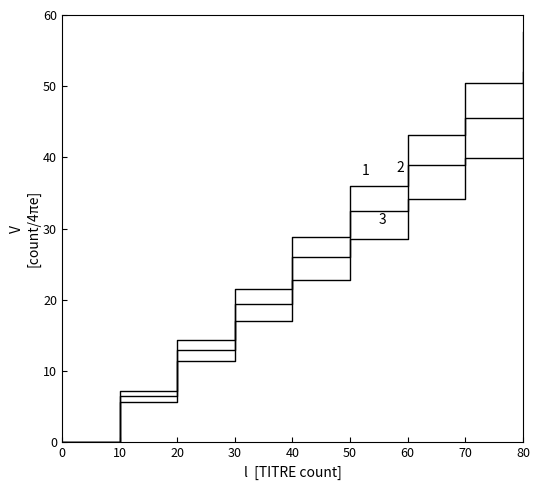

Does the chart display data point markers on the line(s)?

No